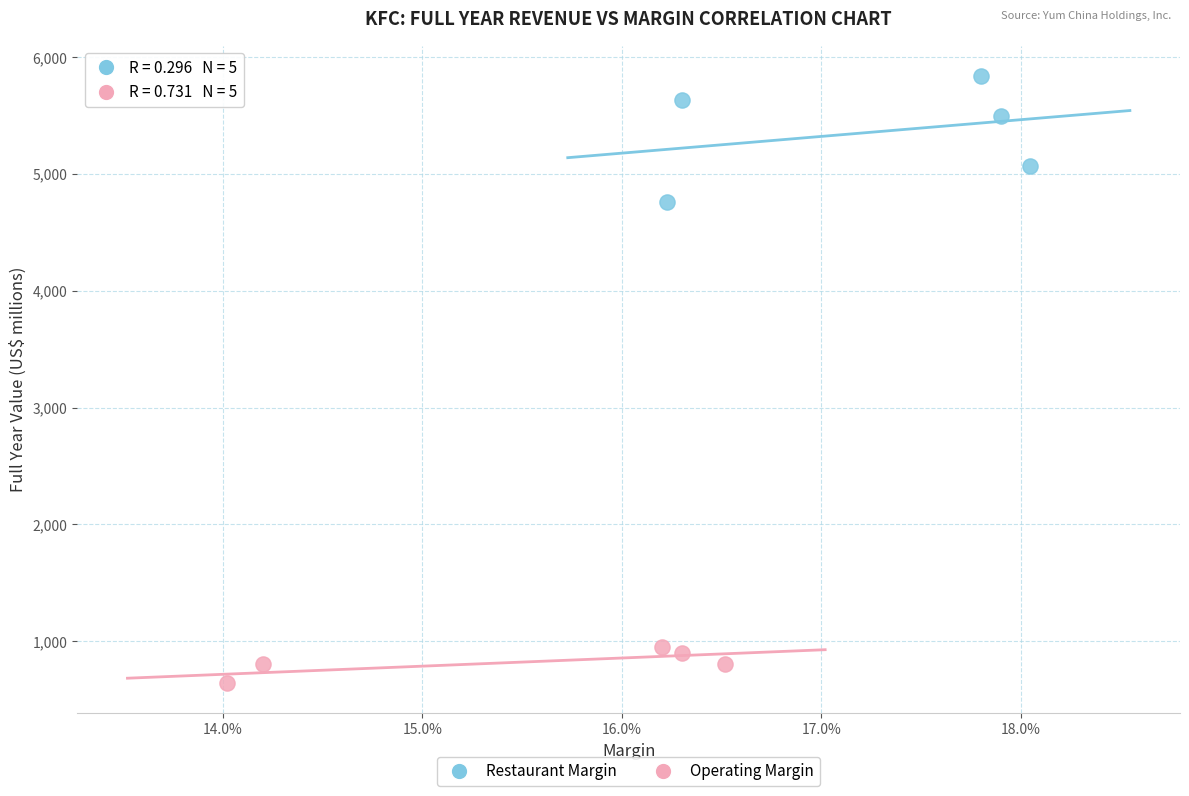

Which series reaches the minimum Y coordinate?

Operating Margin